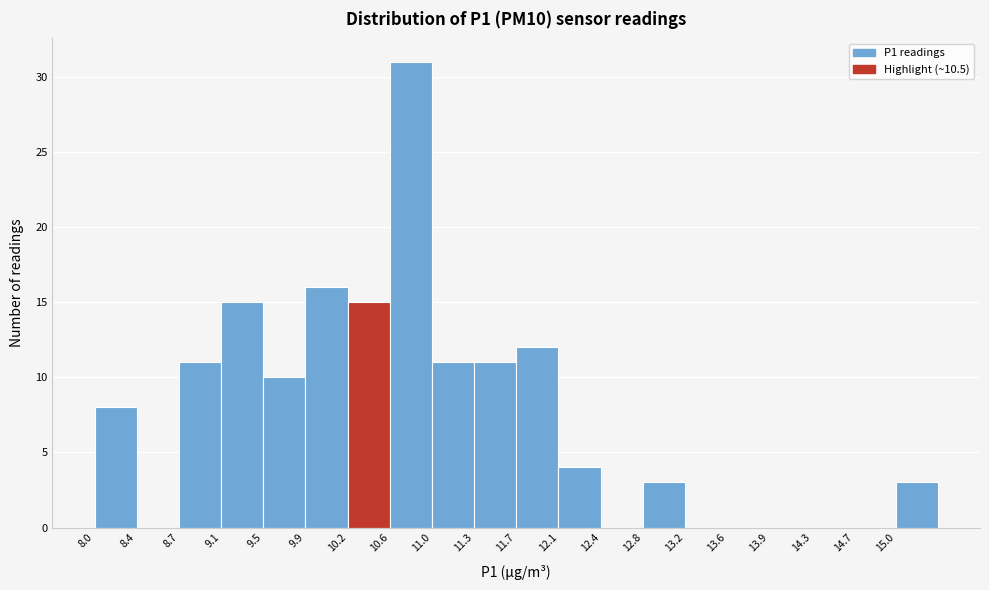

Reading left to right, transcribe this chart: for each bar, give the range it covers on the x-axis and its height. Neither the bar edges nor the heights are printed on the chart, so give them approximately, as read against the axes.

8.00 to 8.35: 8
8.35 to 8.75: 0
8.75 to 9.10: 11
9.10 to 9.50: 15
9.50 to 9.85: 10
9.85 to 10.20: 16
10.20 to 10.60: 15
10.60 to 10.95: 31
10.95 to 11.35: 11
11.35 to 11.70: 11
11.70 to 12.10: 12
12.10 to 12.45: 4
12.45 to 12.80: 0
12.80 to 13.20: 3
13.20 to 13.55: 0
13.55 to 13.95: 0
13.95 to 14.30: 0
14.30 to 14.65: 0
14.65 to 15.05: 0
15.05 to 15.40: 3